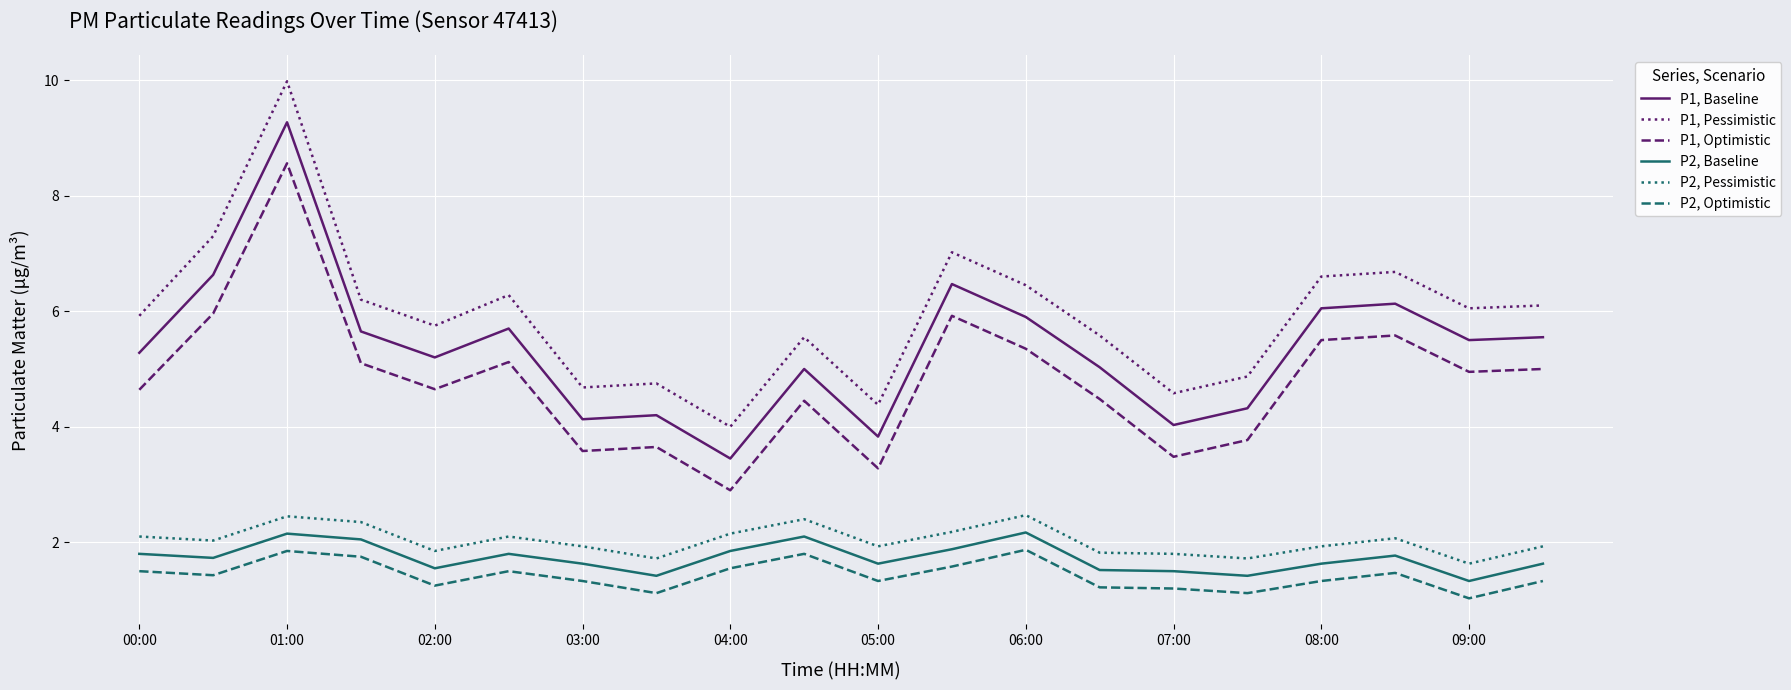

True or false: P1, Pessimistic and P2, Pessimistic intersect in this chart.

False